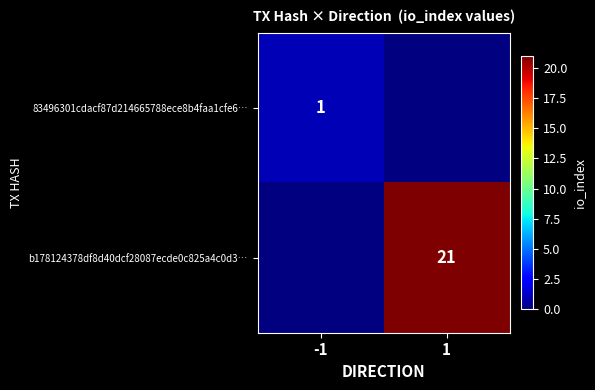

Is it true that 83496301cdacf87d214665788ece8b4faa1cfe6… equals 0 at -1?

False